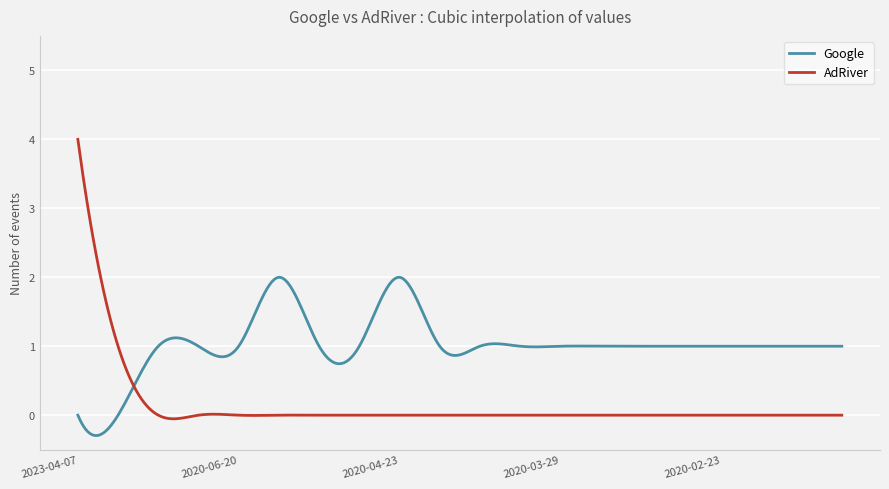

What is the smallest value displayed?

-0.3